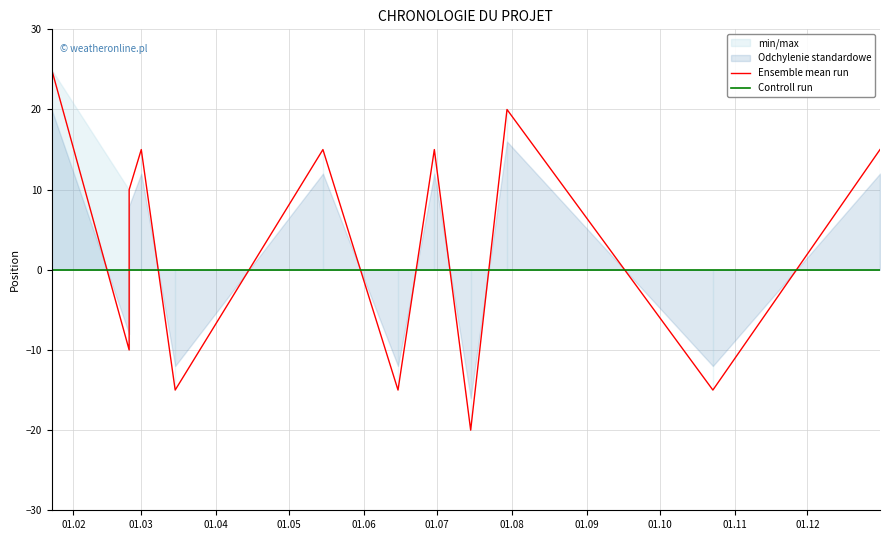

True or false: Controll run has more than 1 interior local peaks.

False